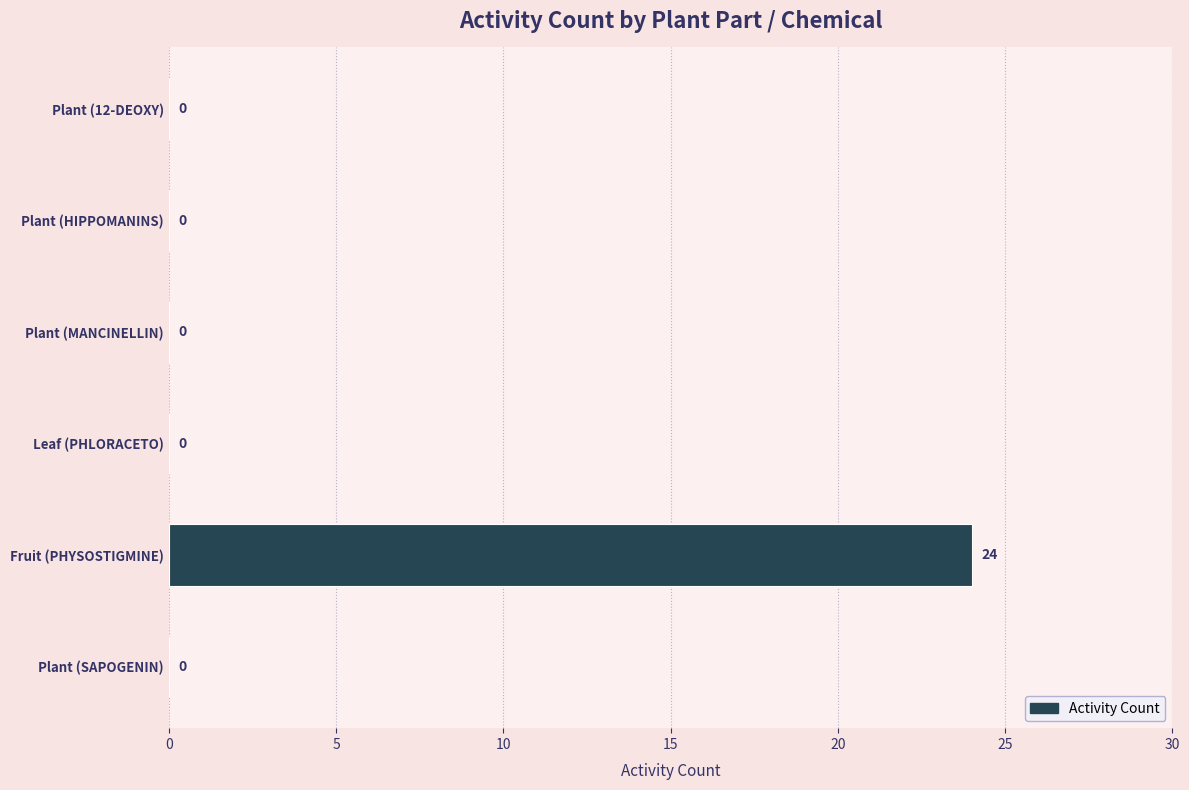

What is the change in value from Plant (12-DEOXY) to Fruit (PHYSOSTIGMINE)?

+24